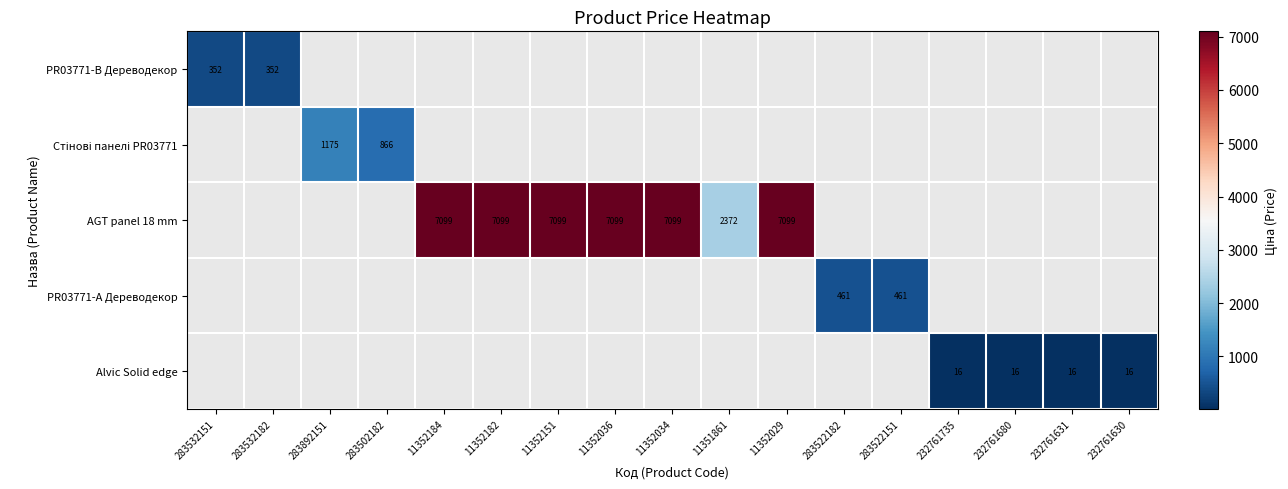

The value of AGT panel 18 mm at 11351861 is 3120. True or false?

False